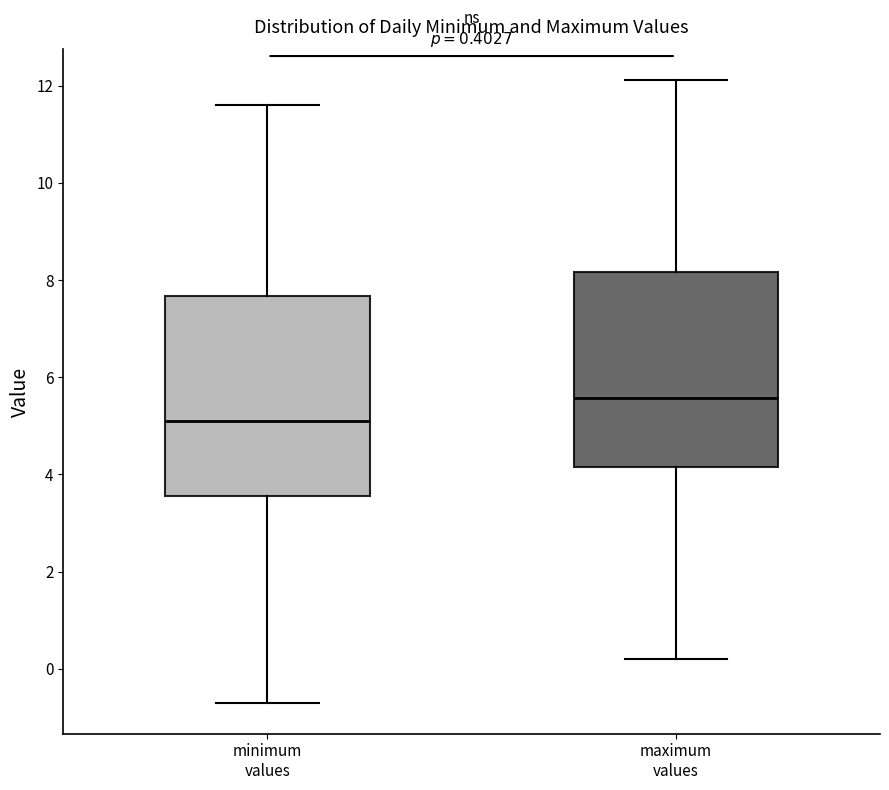

Which box's median line is the lowest?

minimum values